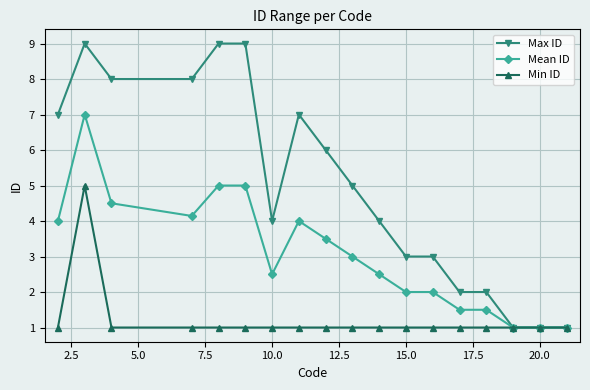

What is the value of the Min ID point at the 15th from the left?

1.0